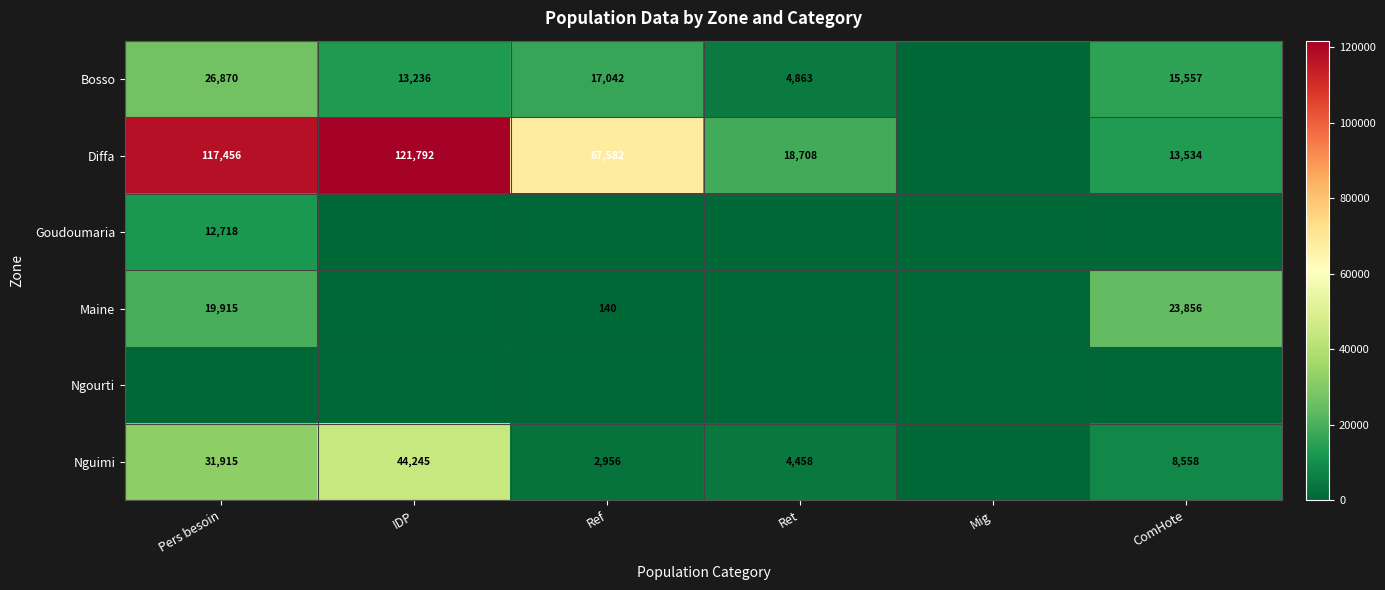

True or false: Maine has a value of 4990 at ComHote.

False